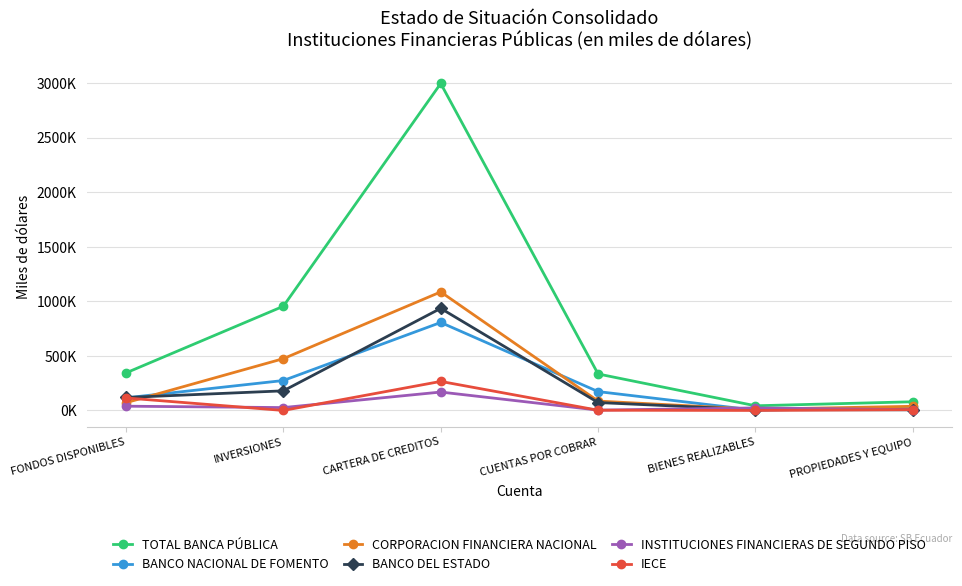

What are all the series names shown in the legend?

TOTAL BANCA PÚBLICA, BANCO NACIONAL DE FOMENTO, CORPORACION FINANCIERA NACIONAL, BANCO DEL ESTADO, INSTITUCIONES FINANCIERAS DE SEGUNDO PISO, IECE